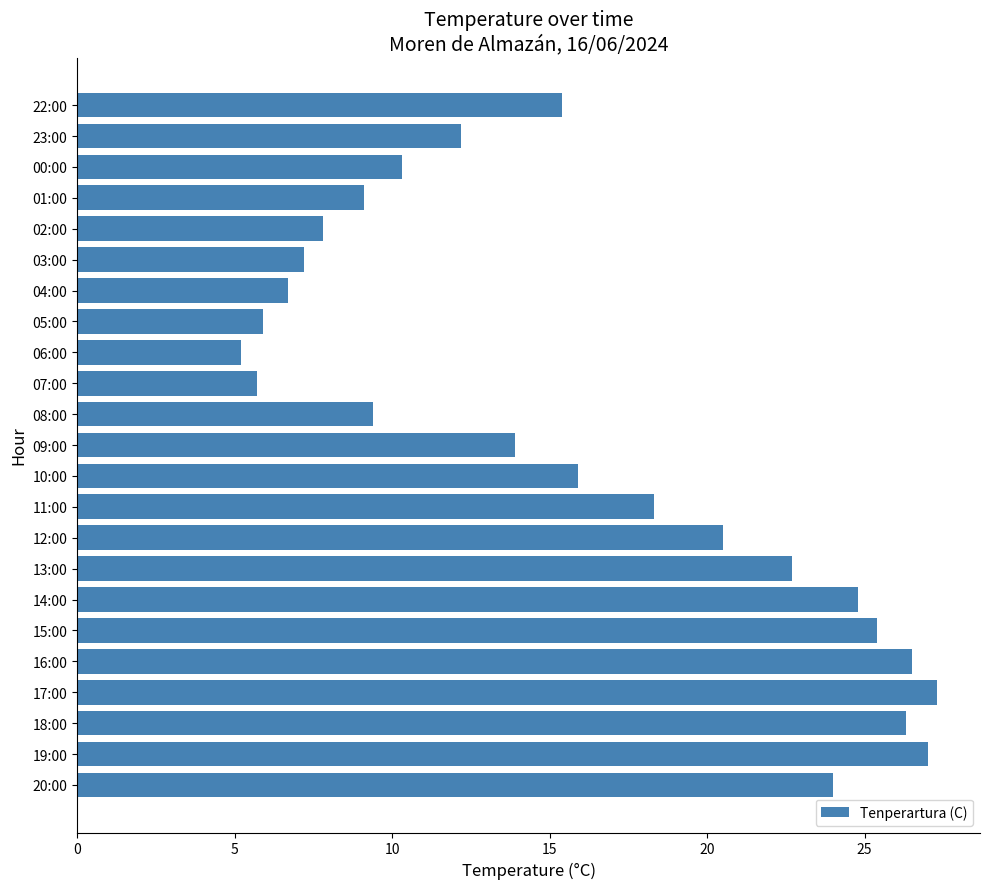

How many bars are there in total?

23